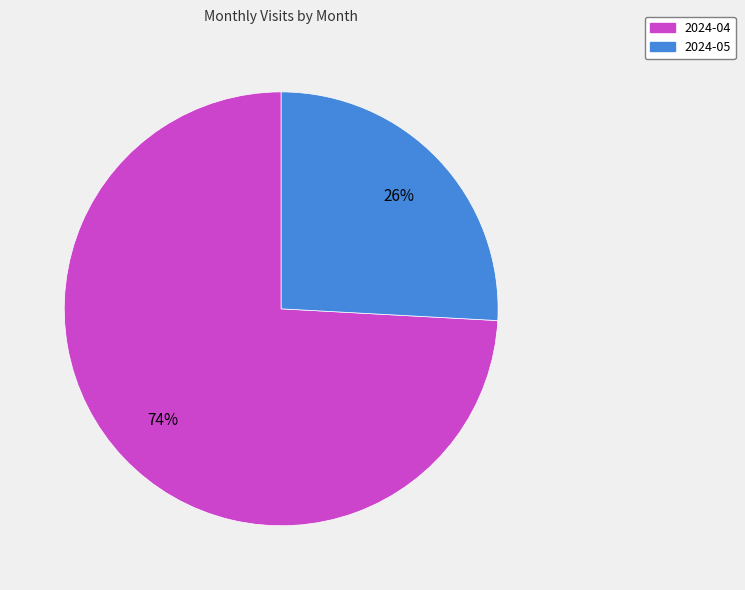

Do 2024-04 and 2024-05 together represent more than half of the pie?

Yes